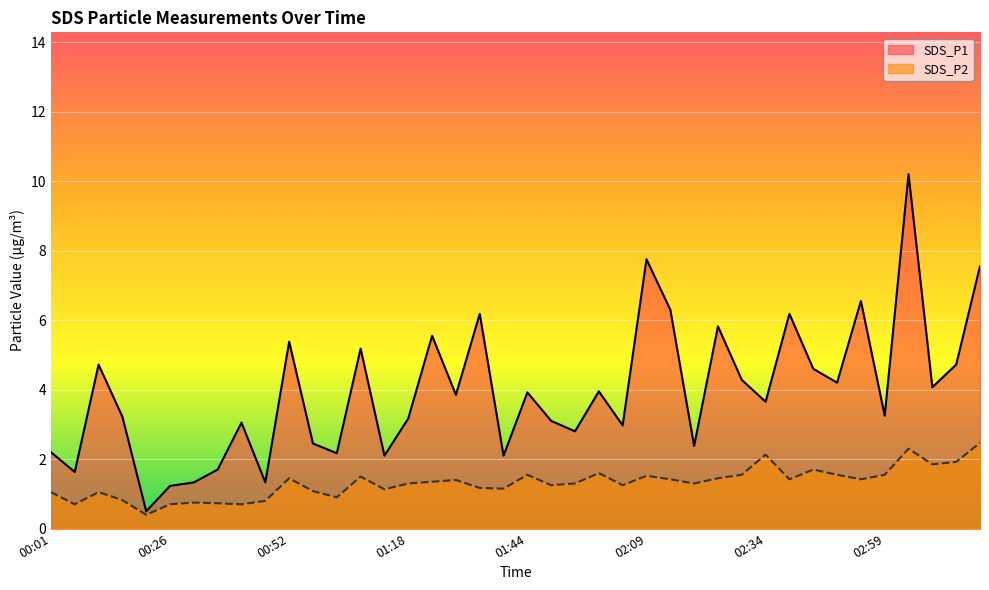

True or false: SDS_P2 has more than 2 interior local peaks.

True